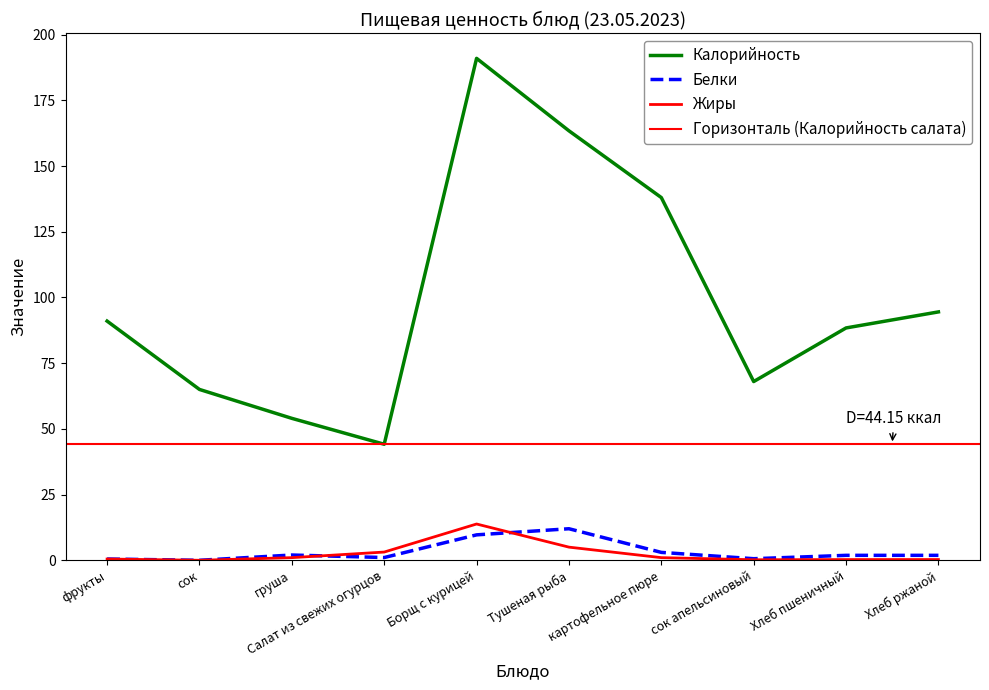

List the series in order of their peak value, lowest first.

Белки, Жиры, Калорийность